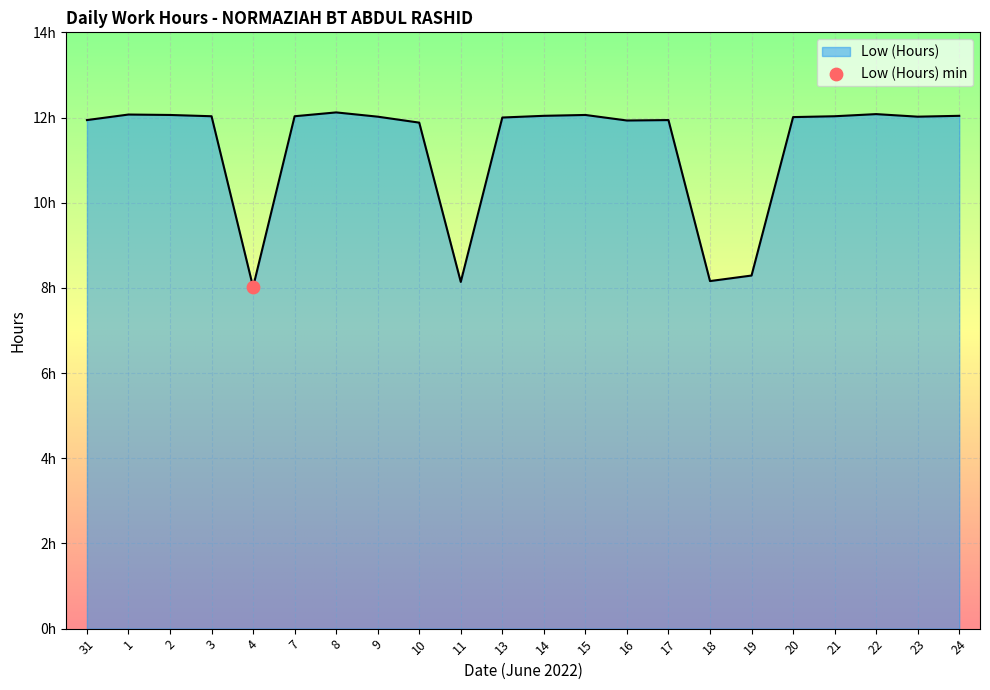

Between 14 and 20, which is larger?

14